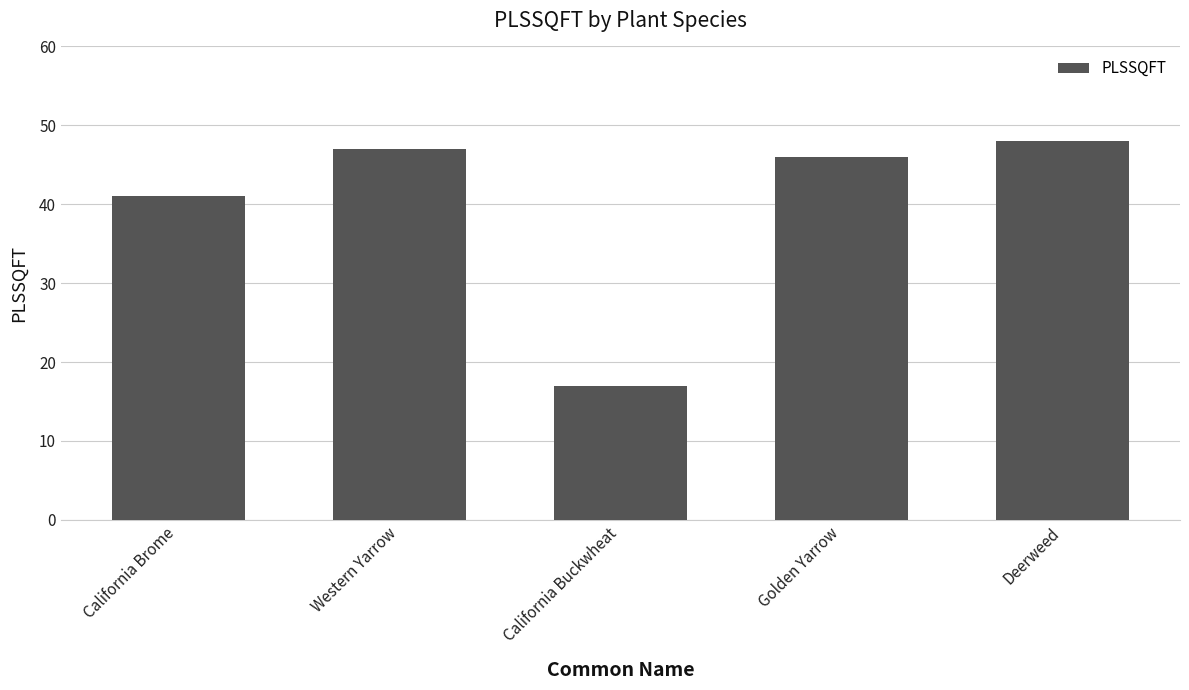

What position from the left is Western Yarrow?

2